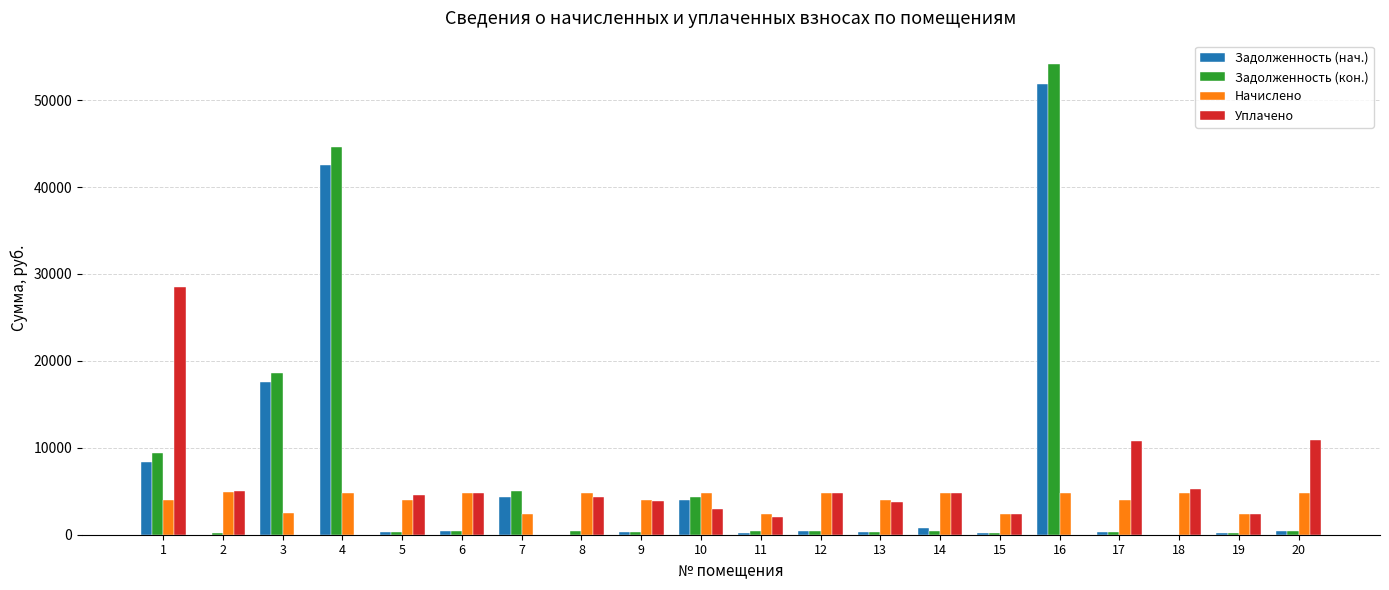

Are the bars grouped side by side (vs. stacked)?

Yes